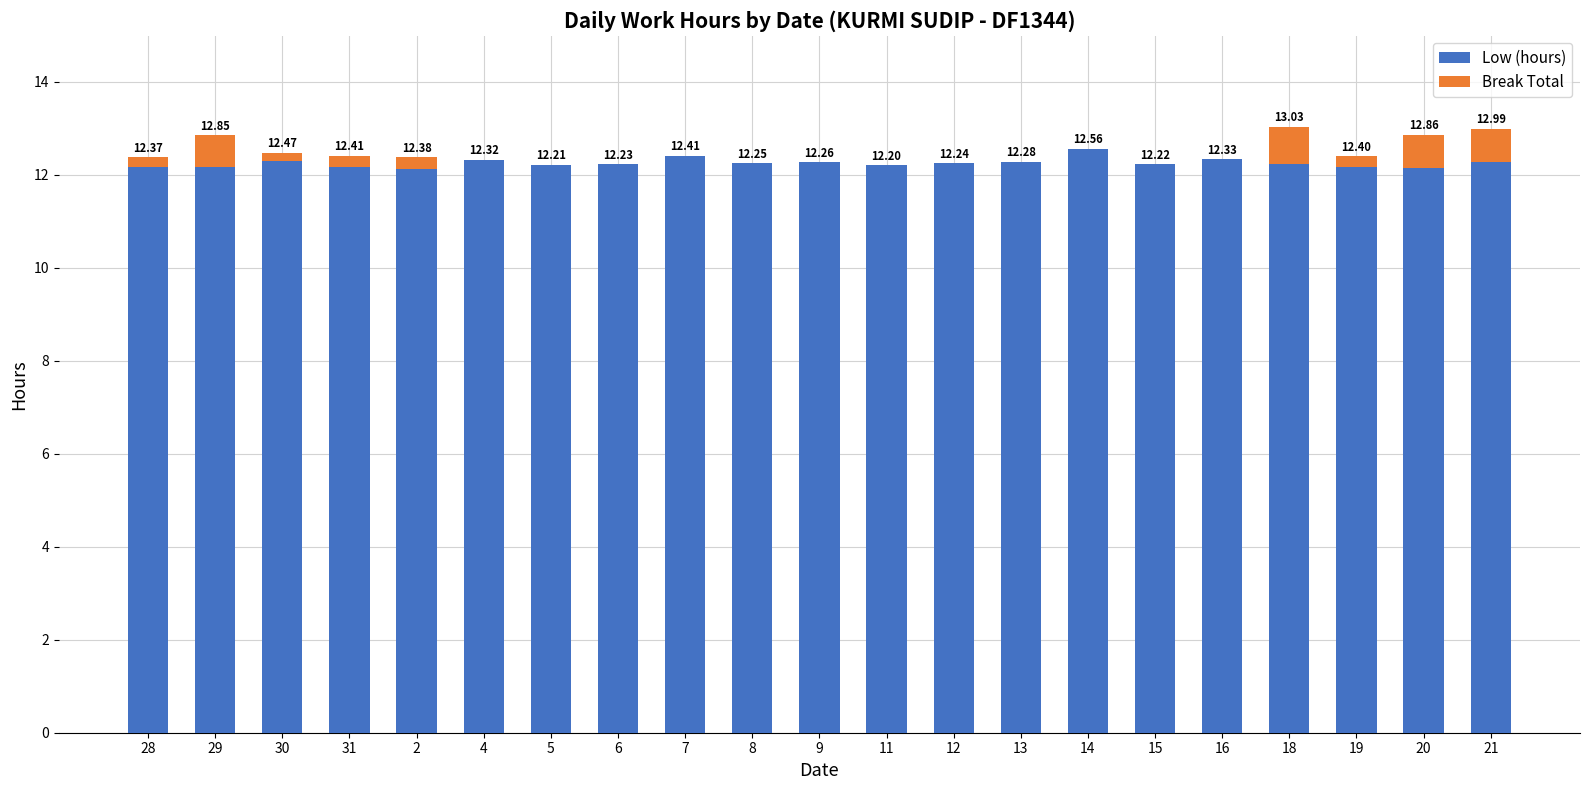

What is the total value across all series at 30?

12.5